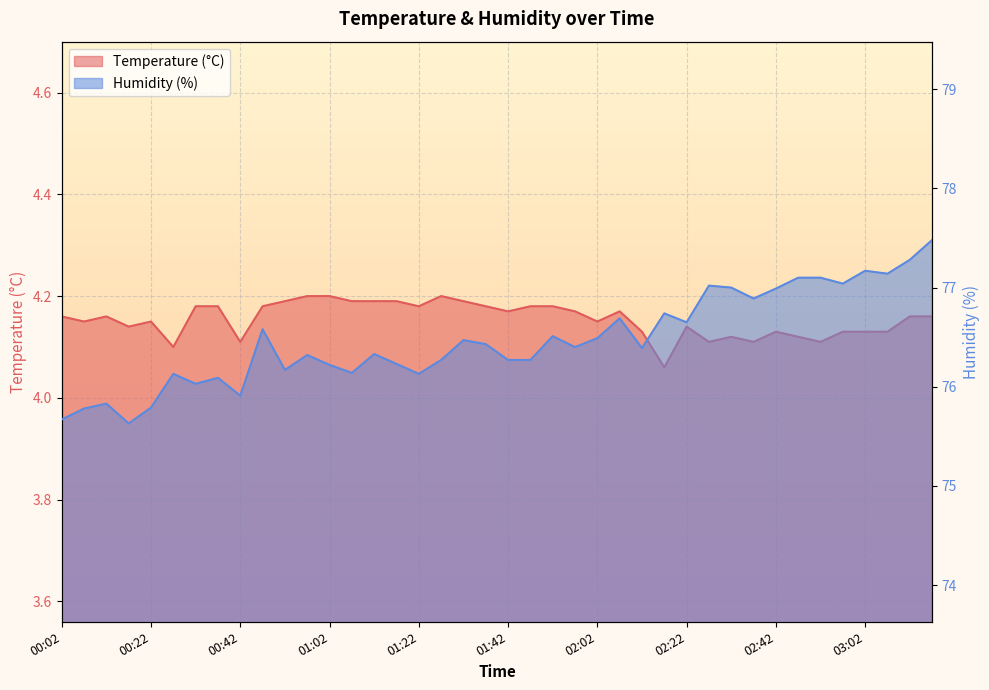

What is the difference between the maximum and minimum values in the humidity series?

1.9